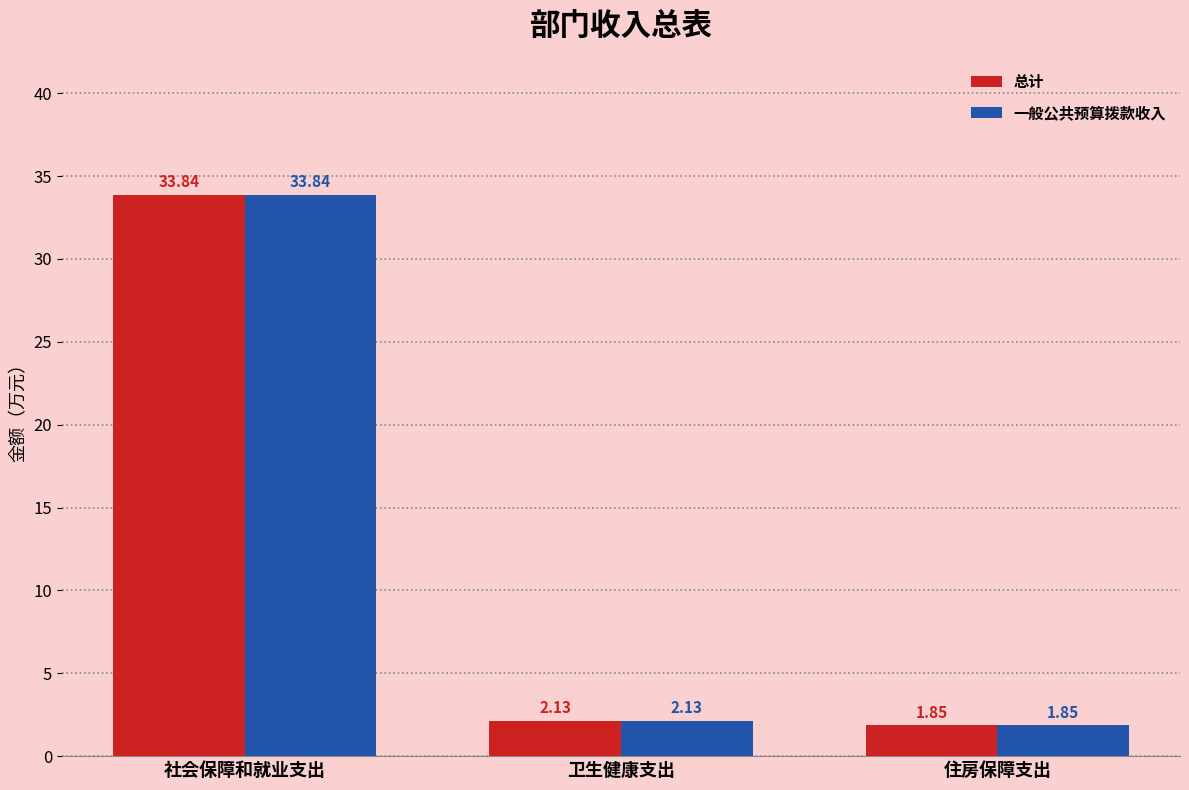

What are all the series names shown in the legend?

总计, 一般公共预算拨款收入